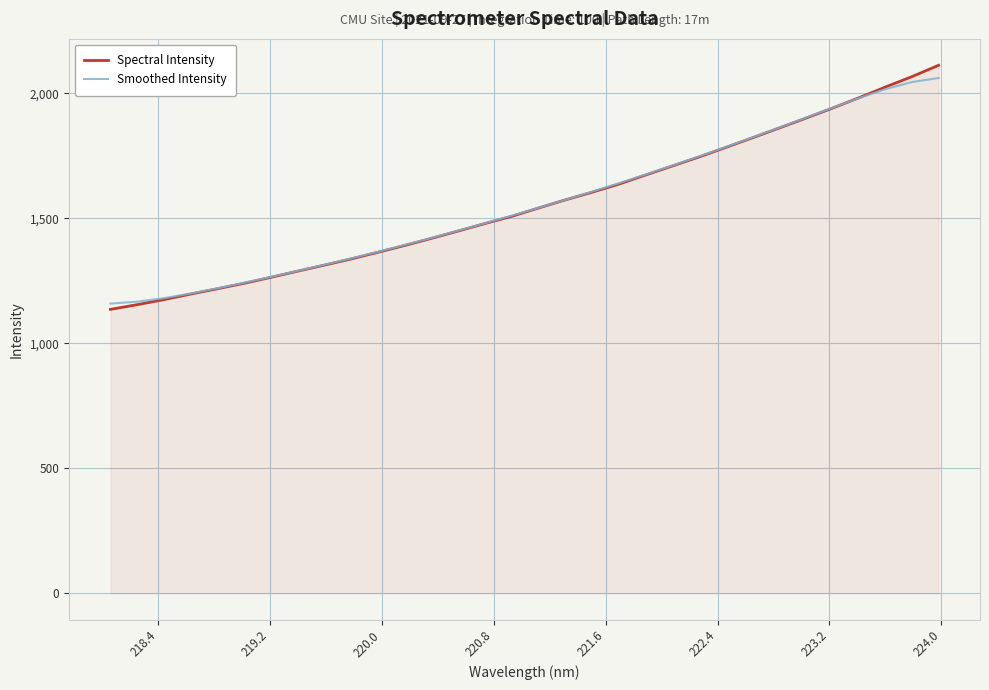

How many distinct data groups are displayed?

2